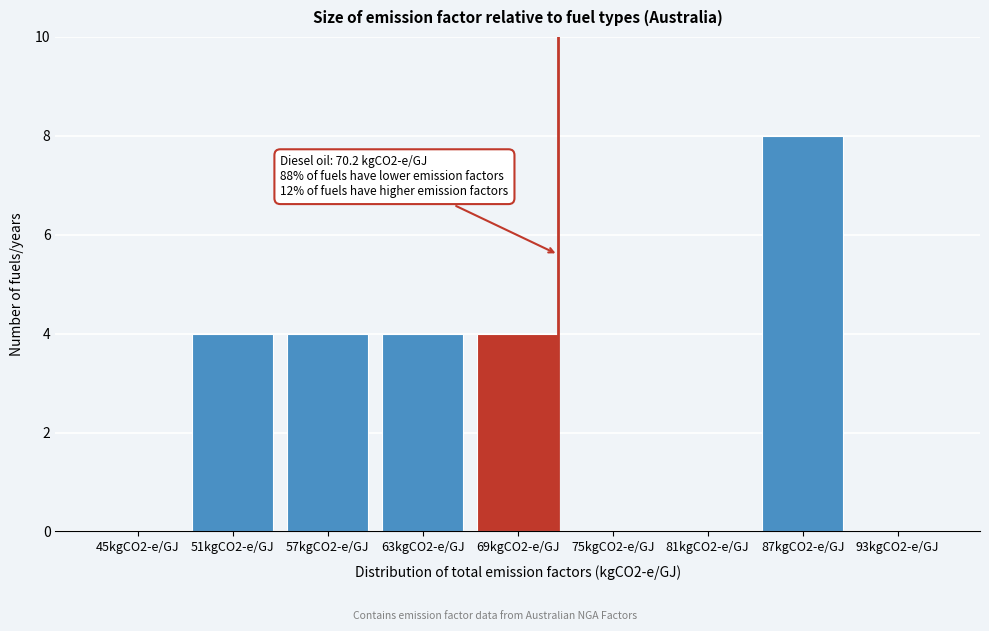

Reading left to right, extract all data points from this chart.

45kgCO2-e/GJ=0	51kgCO2-e/GJ=4	57kgCO2-e/GJ=4	63kgCO2-e/GJ=4	69kgCO2-e/GJ=4	75kgCO2-e/GJ=0	81kgCO2-e/GJ=0	87kgCO2-e/GJ=8	93kgCO2-e/GJ=0